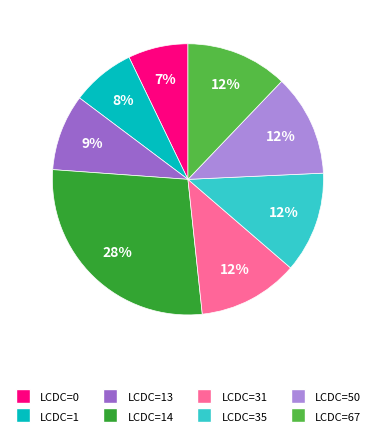

Does any single category account for the majority?

No